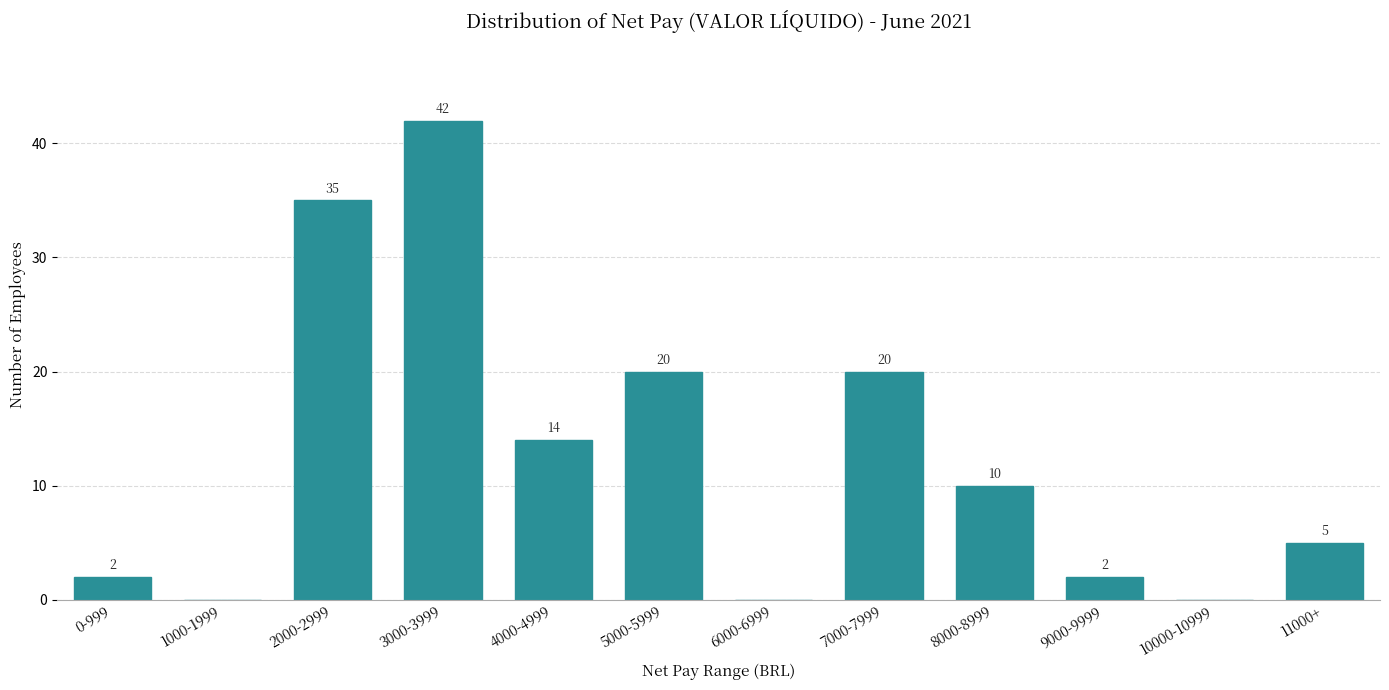

Reading left to right, transcribe all the data shown in this chart.

0-999=2	1000-1999=0	2000-2999=35	3000-3999=42	4000-4999=14	5000-5999=20	6000-6999=0	7000-7999=20	8000-8999=10	9000-9999=2	10000-10999=0	11000+=5